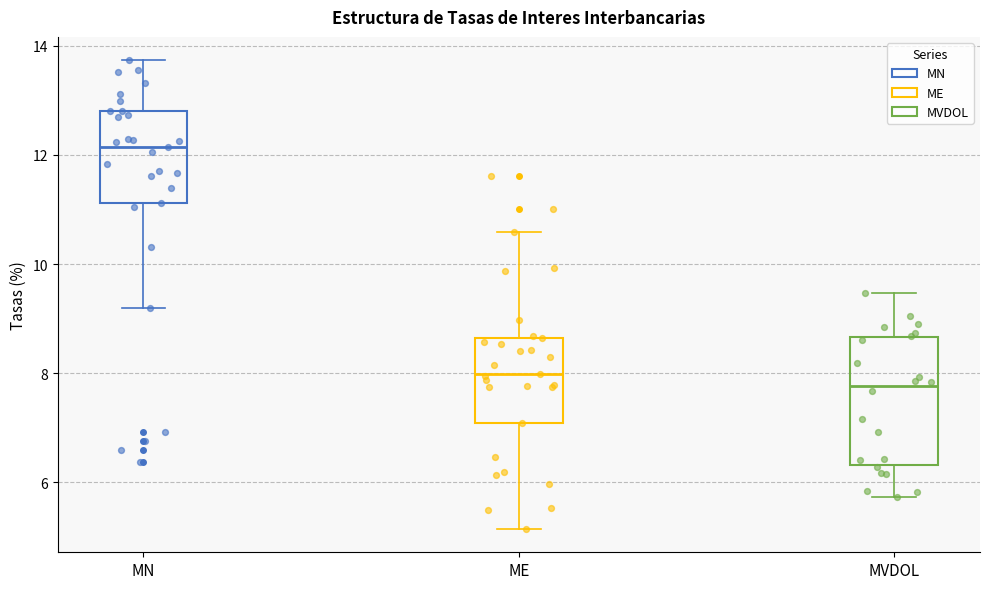

Comparing the boxes themselves (not the whiskers), which one is the tallest?

MVDOL